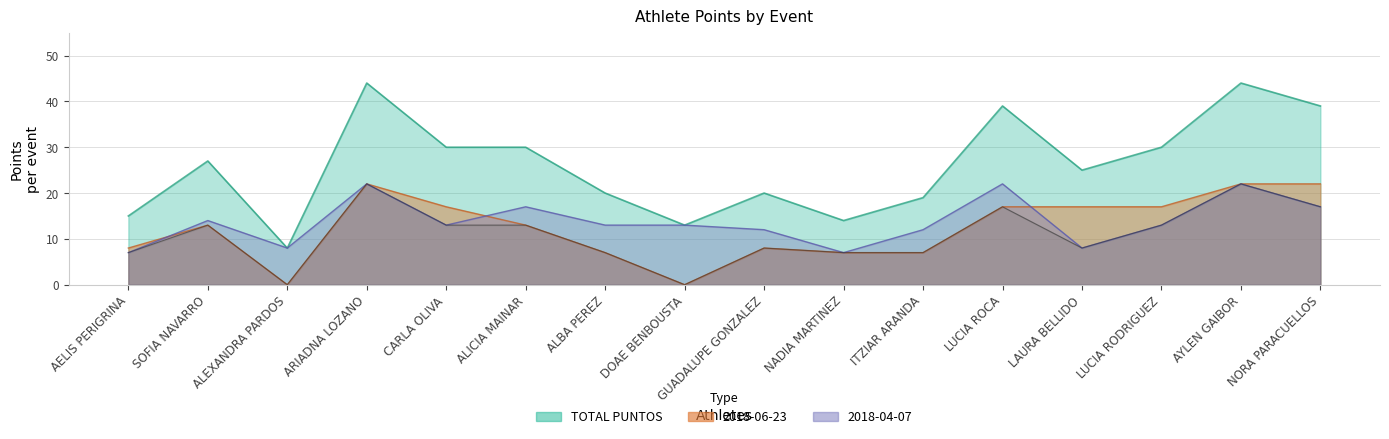

True or false: TOTAL PUNTOS has more than 0 points higher than both neighbors.

True